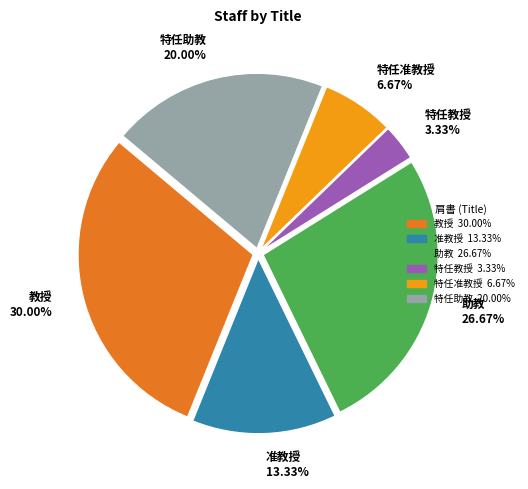

What is the total percentage of 特任准教授 and 准教授?

20.0%